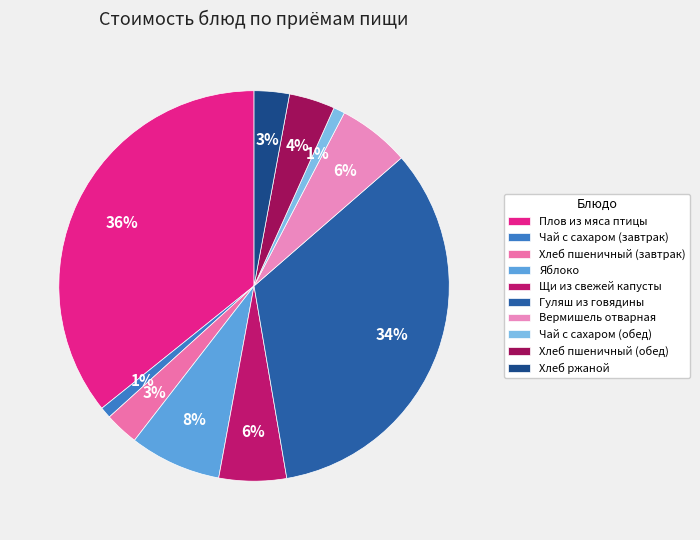

True or false: Хлеб пшеничный (завтрак) accounts for 3% of the total.

True